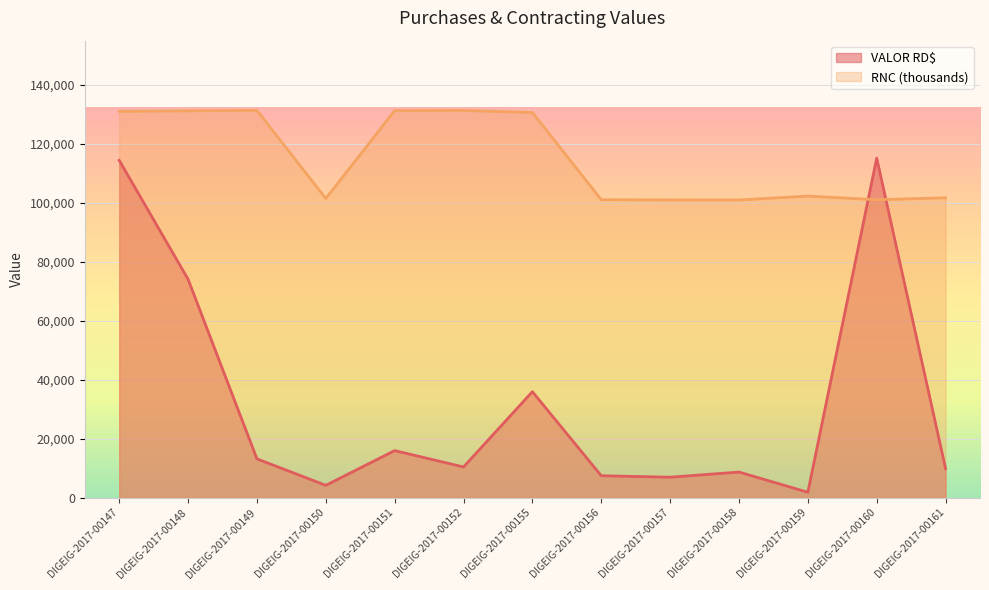

Which series ends up on top after the final intersection of RNC and VALOR RD$?

RNC